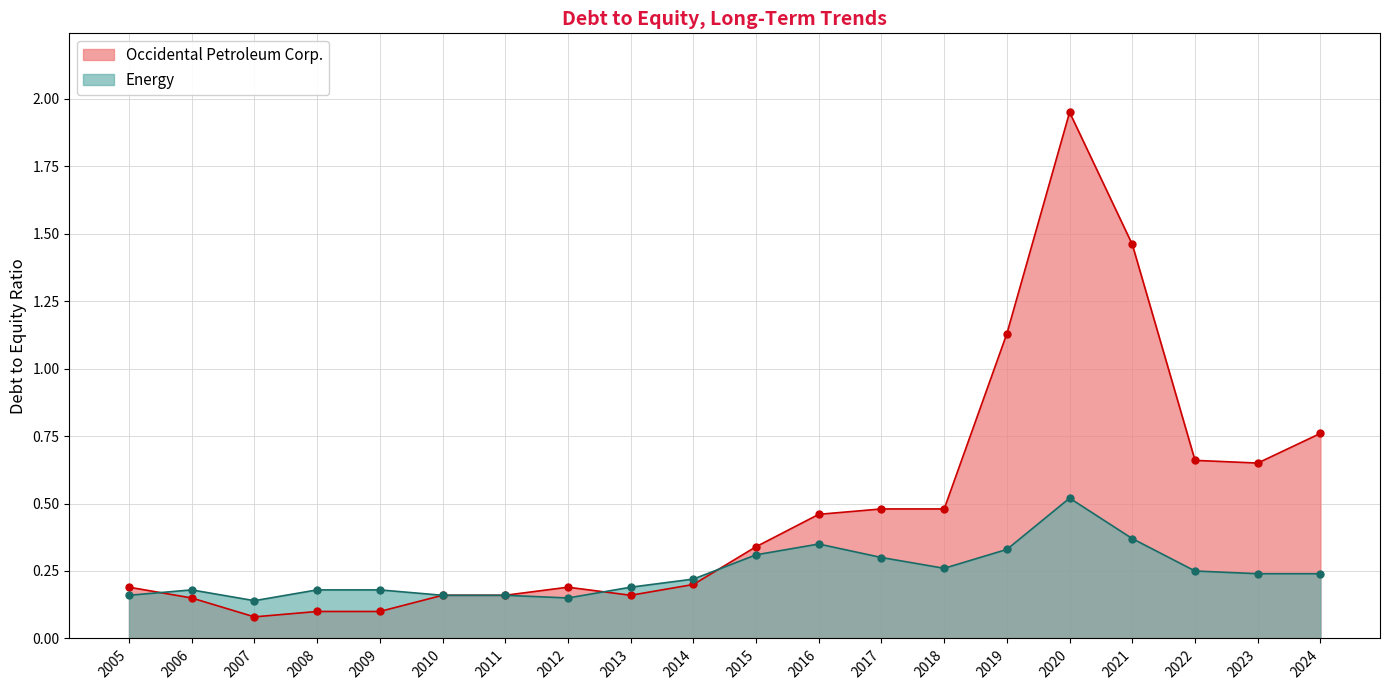

At which category does the chart reach its minimum across all series?

2007